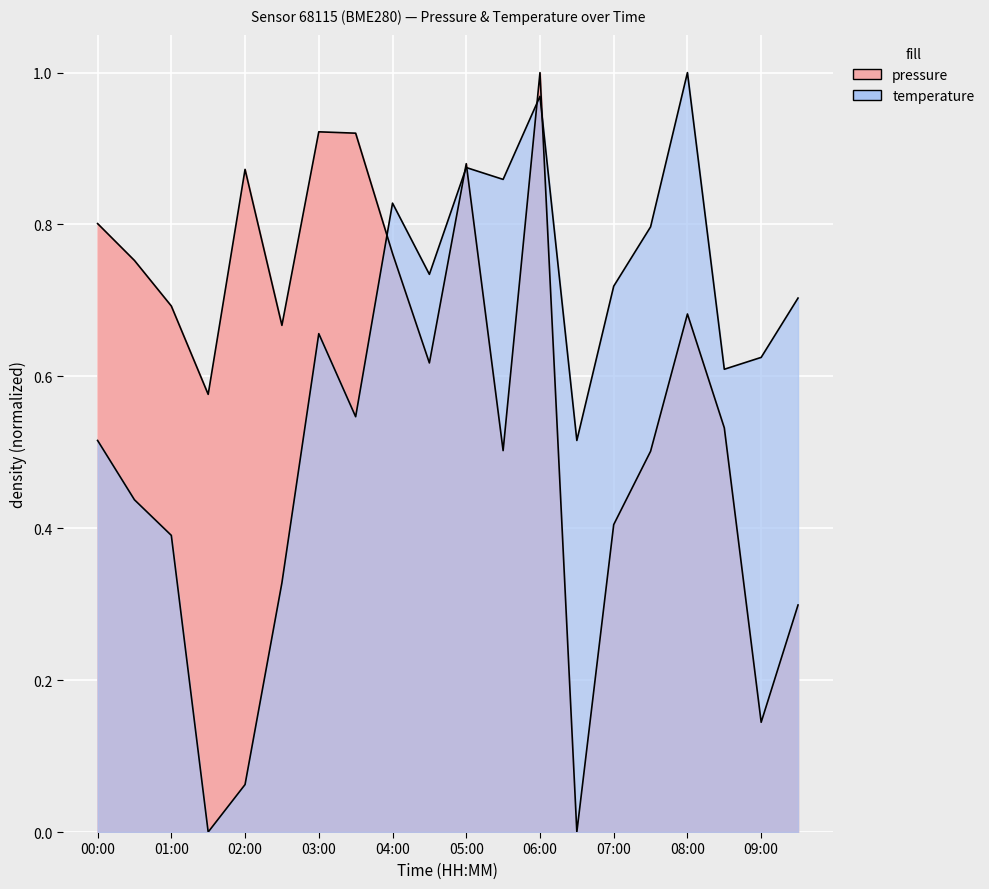

List the series in order of their overall mean, lowest first.

temperature, pressure